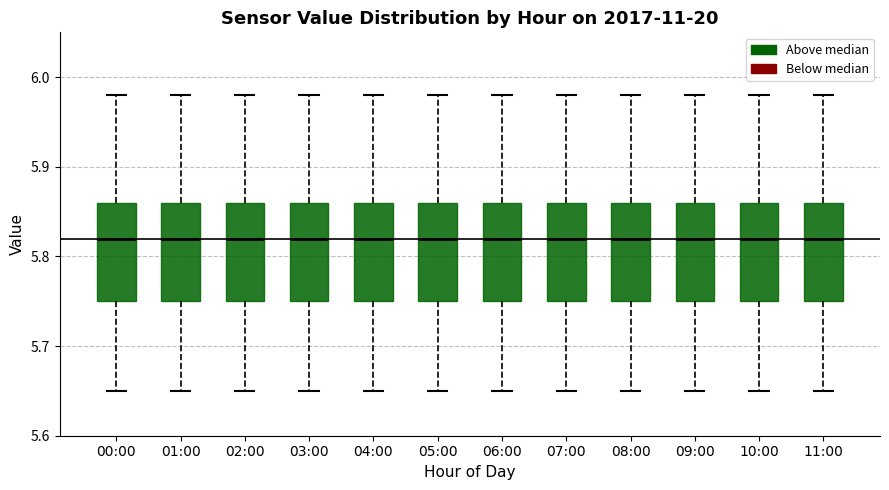

Where does the median line of the box for 10:00 sit on the y-axis? The values are not printed on the chart, so give them approximately, as read against the axis.

5.82